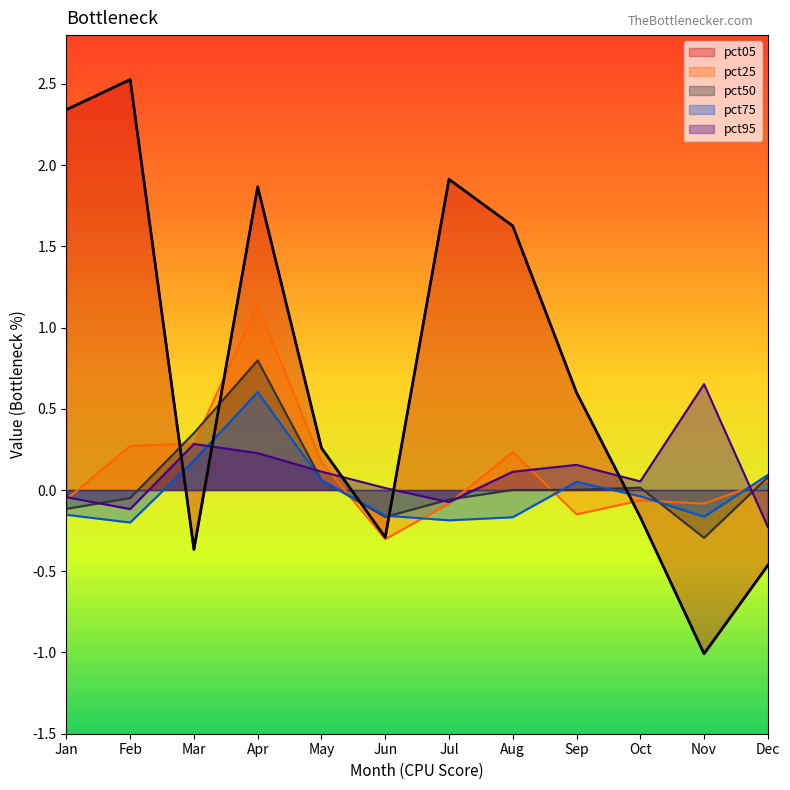

At which category does pct25 reach its first local valley?

Jun